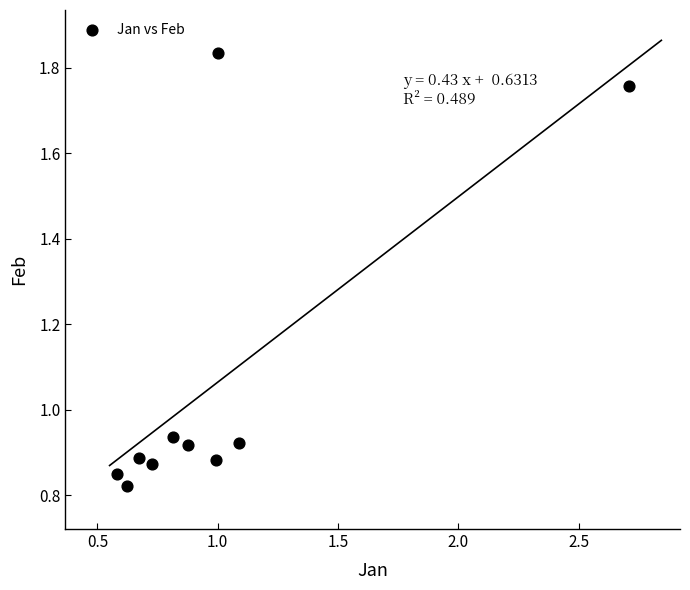

What is the range of Y values (max minus min)?

1.0